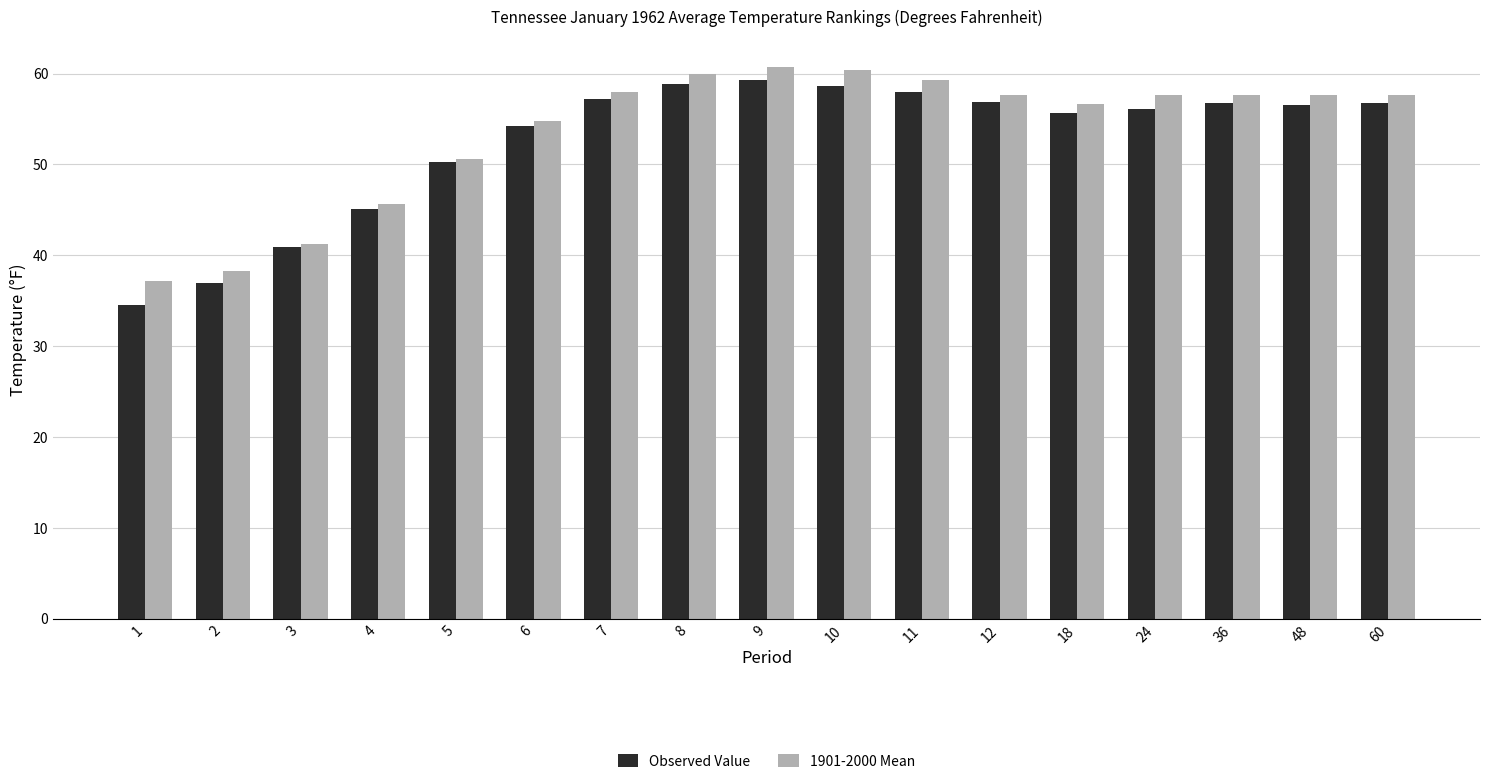

What are all the series names shown in the legend?

Observed Value, 1901-2000 Mean